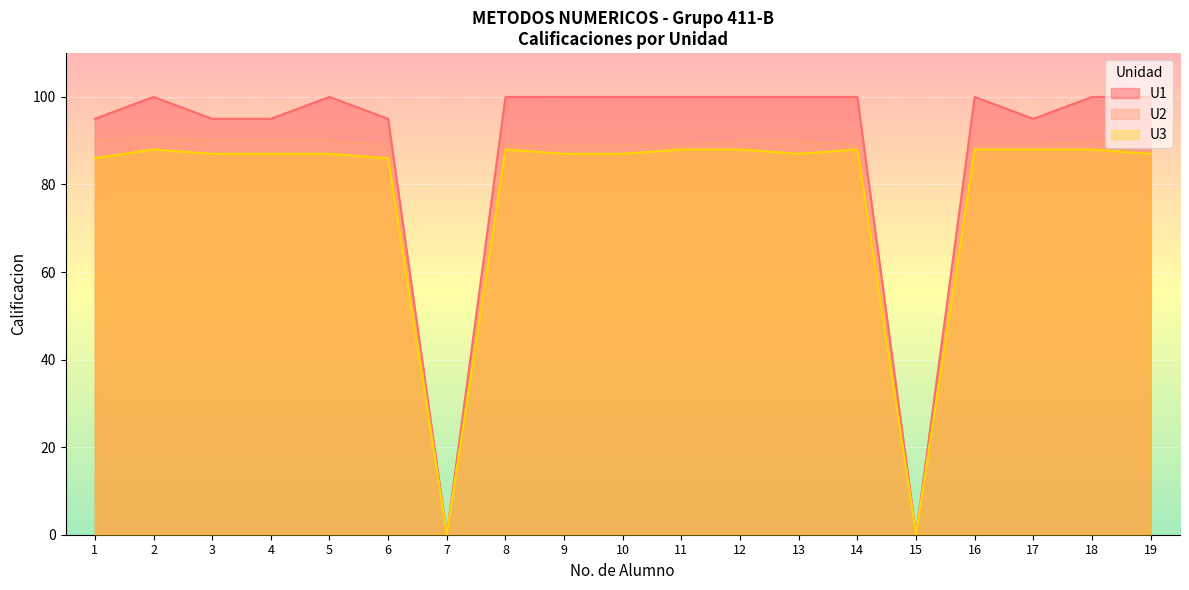

What is the sum of the U3 values at 9 and 10?

174